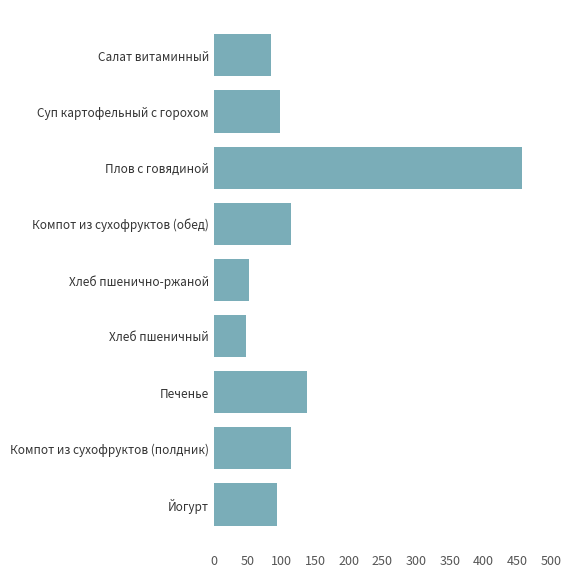

What is the sum of all values?

1199.8